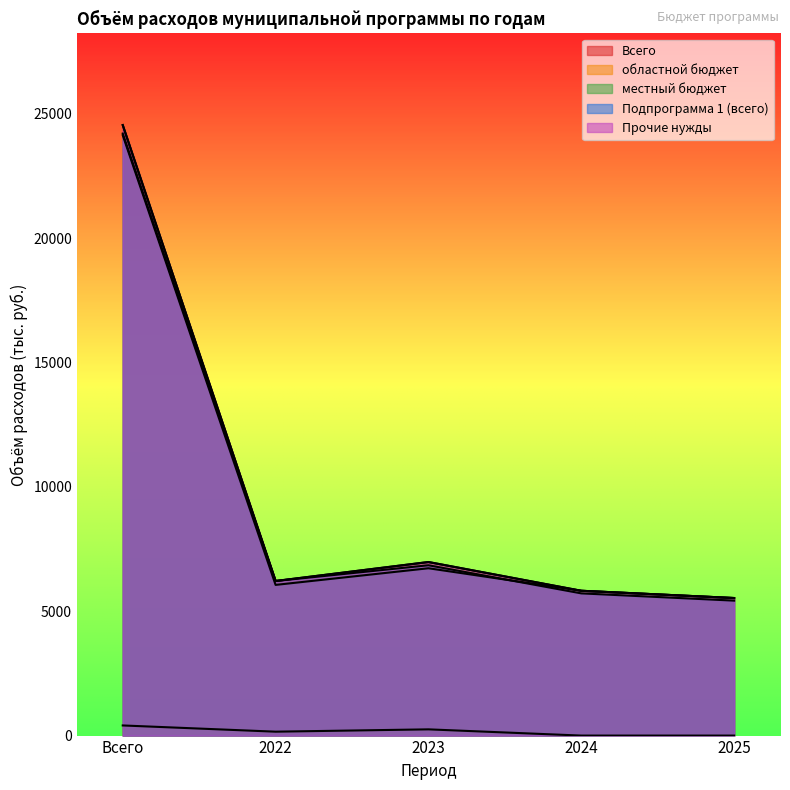

At which category does the chart reach its minimum across all series?

2024